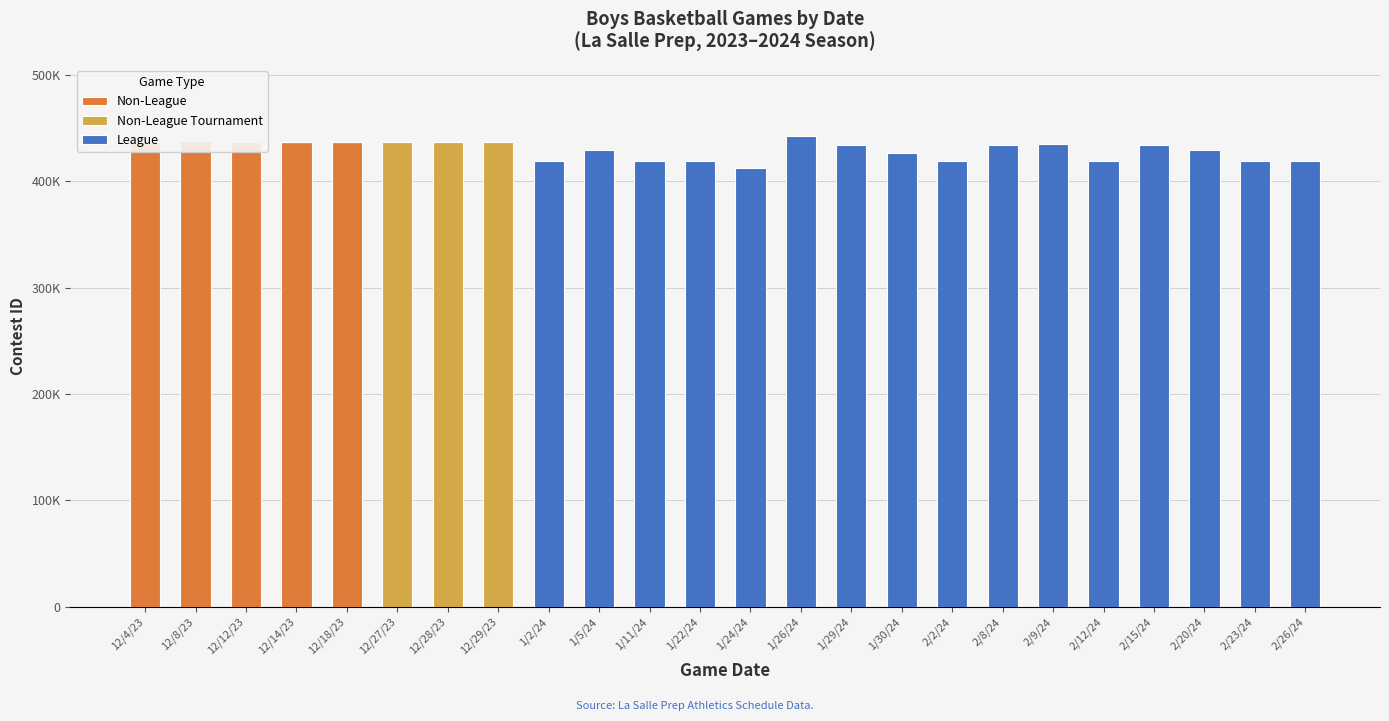

List the labels in order of League value, smallest first.

12/4/23, 12/8/23, 12/12/23, 12/14/23, 12/18/23, 12/27/23, 12/28/23, 12/29/23, 1/24/24, 1/2/24, 1/11/24, 1/22/24, 2/2/24, 2/12/24, 2/23/24, 2/26/24, 1/30/24, 1/5/24, 2/20/24, 2/8/24, 2/15/24, 1/29/24, 2/9/24, 1/26/24